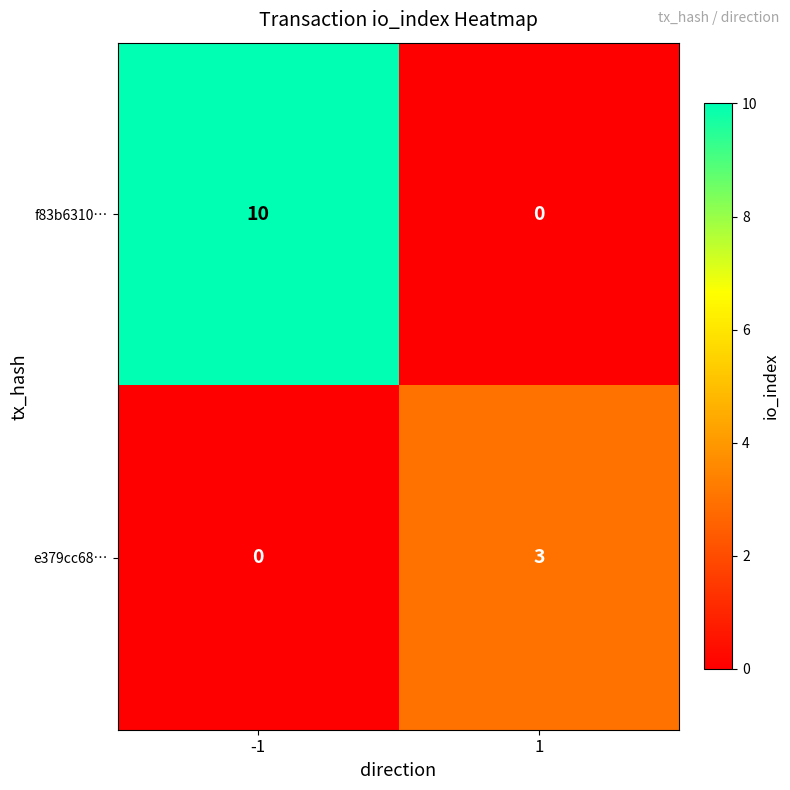

What is the spread (max minus min) of values at 1?

3